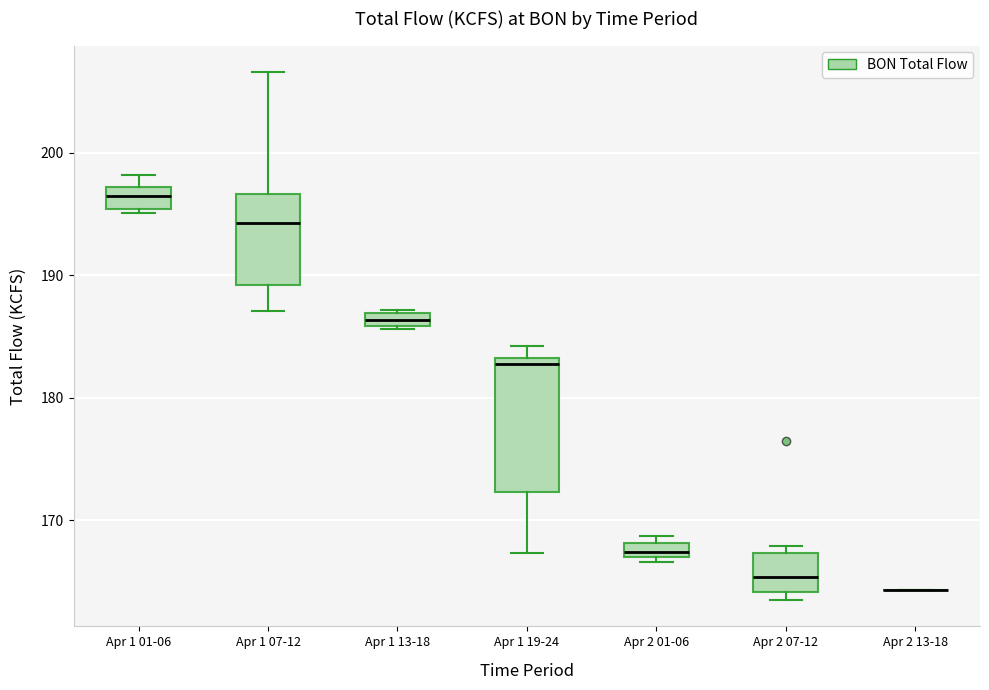

Comparing the boxes themselves (not the whiskers), which one is the tallest?

Apr 1 19-24